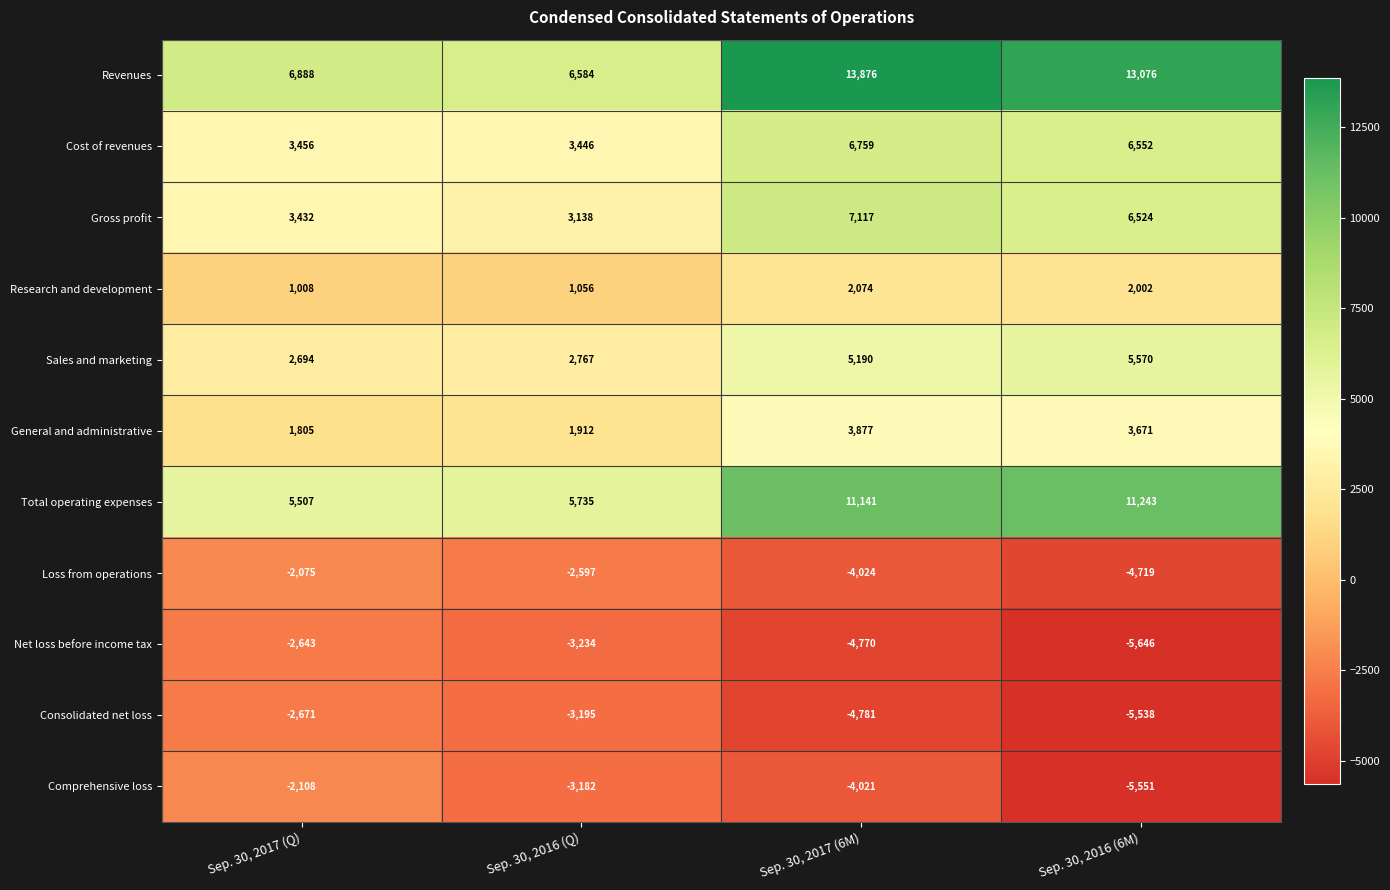

True or false: General and administrative has a value of 2838 at Sep. 30, 2017 (Q).

False